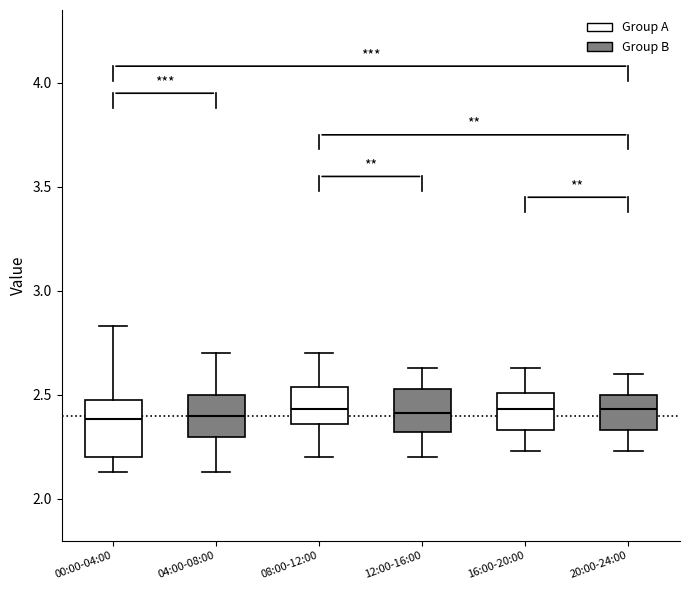

Where is the upper edge of the box for 08:00-12:00 on the y-axis? The values are not printed on the chart, so give them approximately, as read against the axis.

2.55